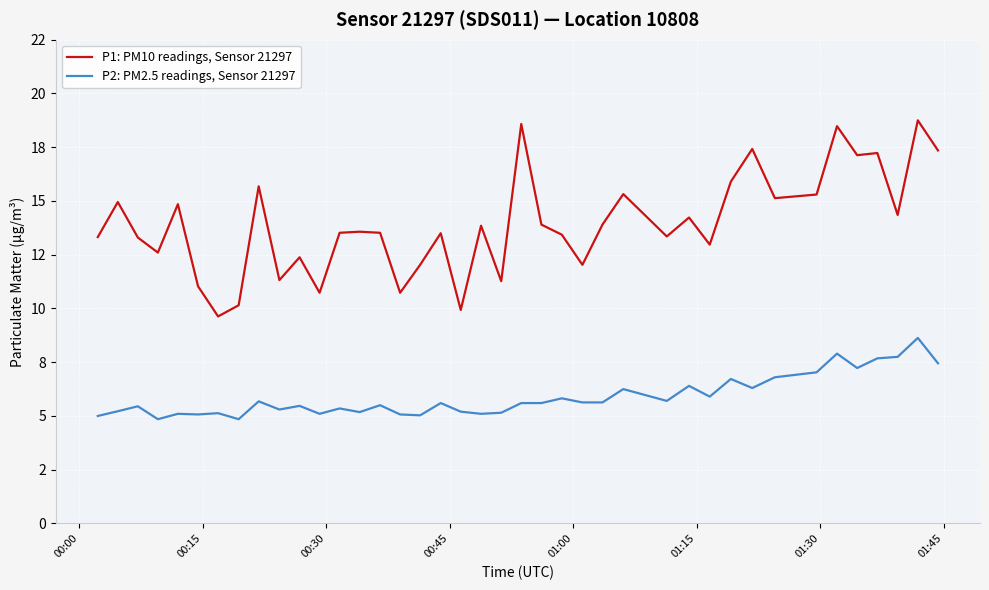

Does the chart have visible grid lines?

Yes